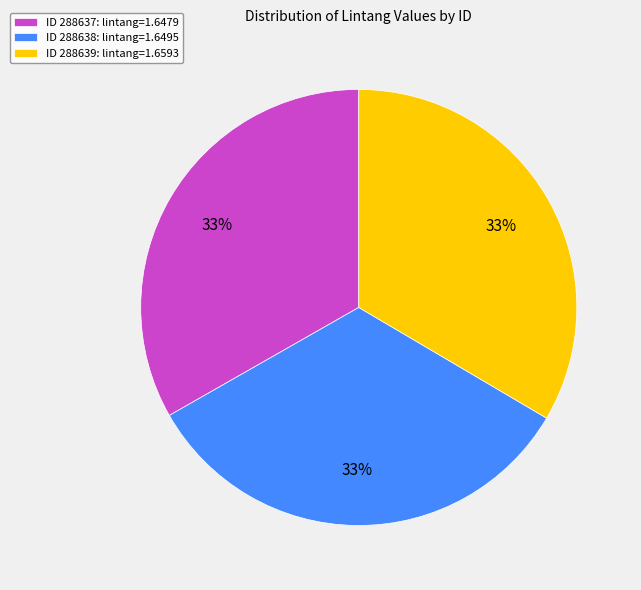

How many slices are in this pie chart?

3